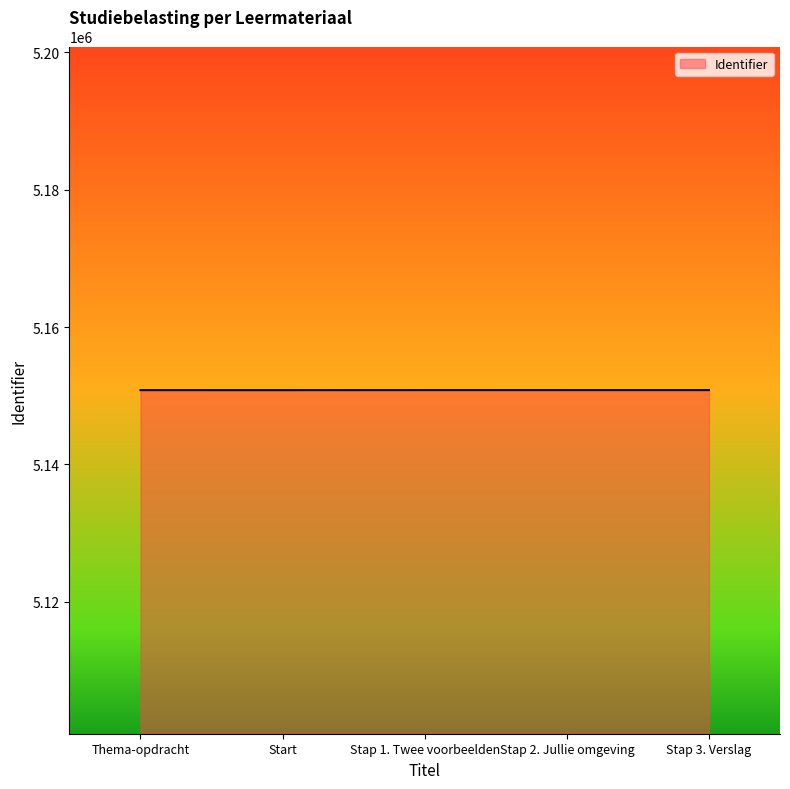

Approximately how many times larger is the value at Stap 3. Verslag compared to Stap 2. Jullie omgeving?

1.0